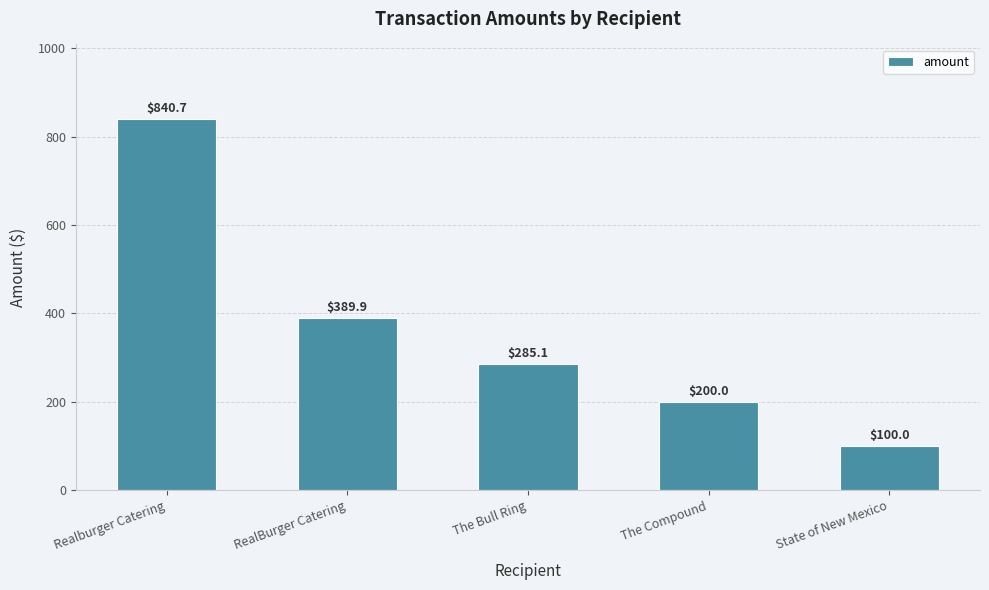

Rank the categories by value from highest to lowest.

Realburger Catering, RealBurger Catering, The Bull Ring, The Compound, State of New Mexico